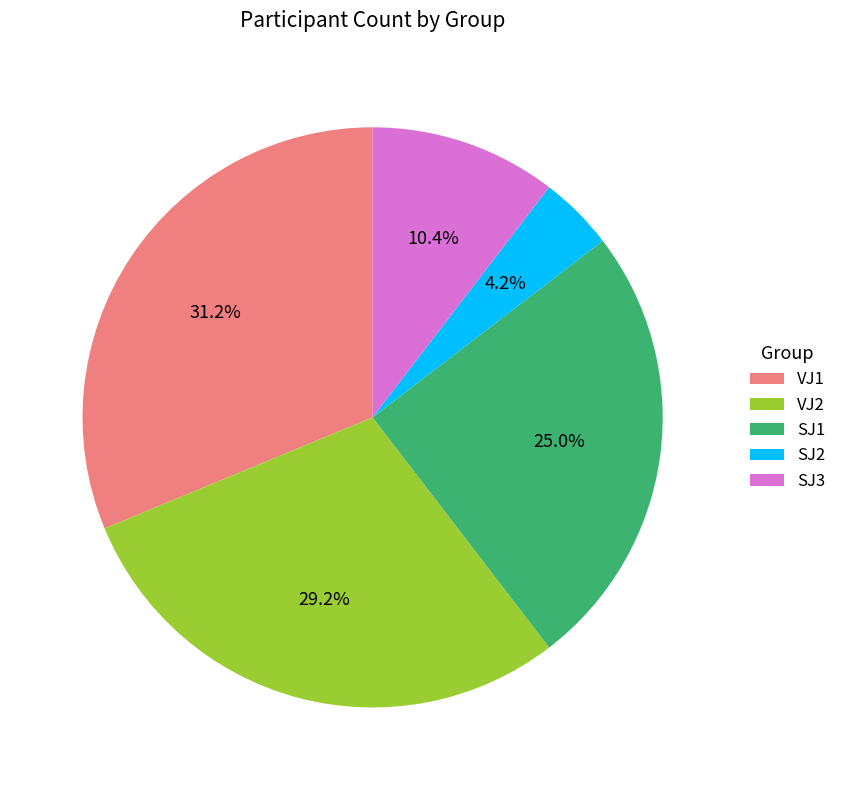

Rank the categories by value from lowest to highest.

SJ2, SJ3, SJ1, VJ2, VJ1